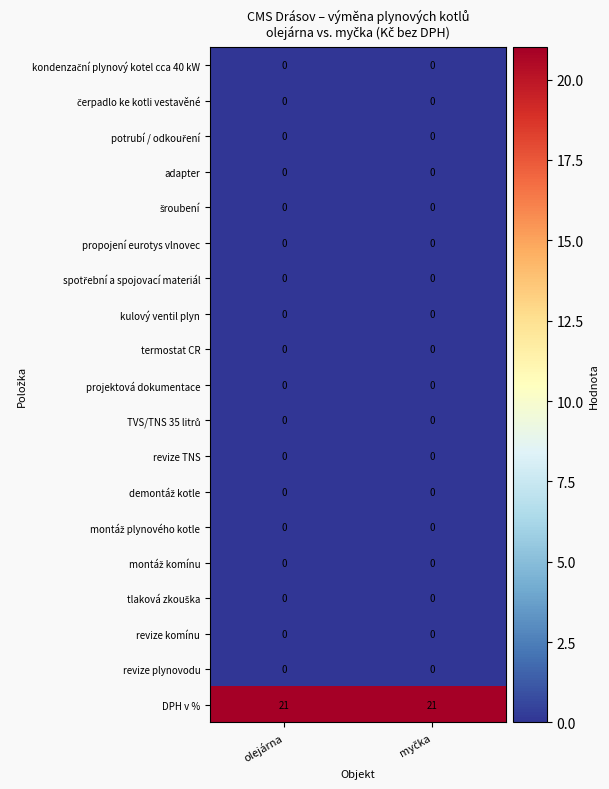

At how many categories does at least one series exceed 8?

2